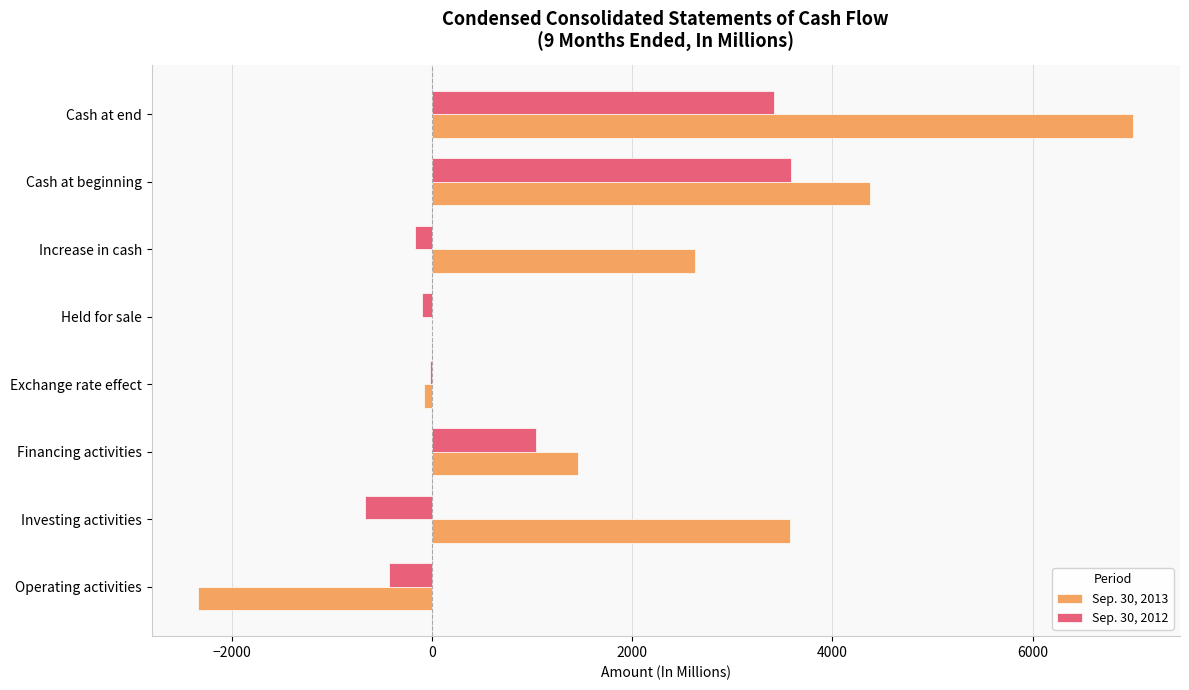

True or false: Sep. 30, 2012 has a value of 815 at Cash at end.

False